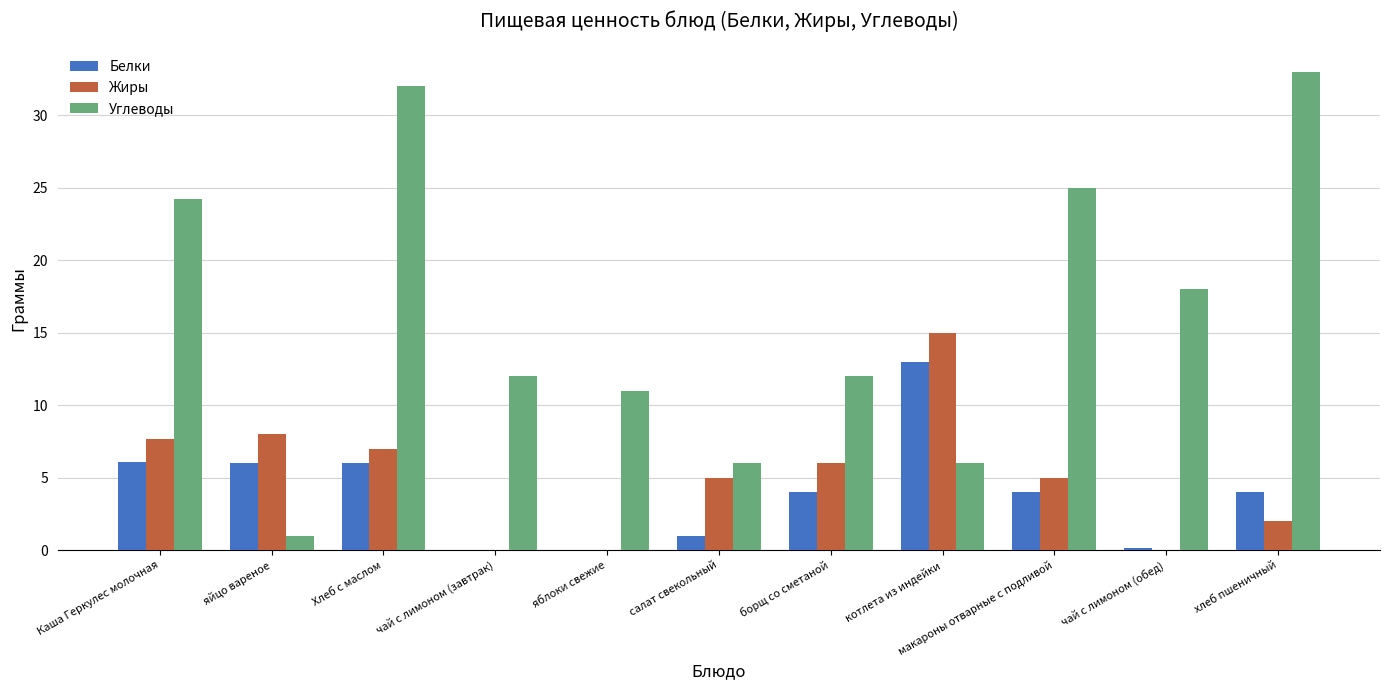

Is it true that Углеводы equals 11.0 at яблоки свежие?

True